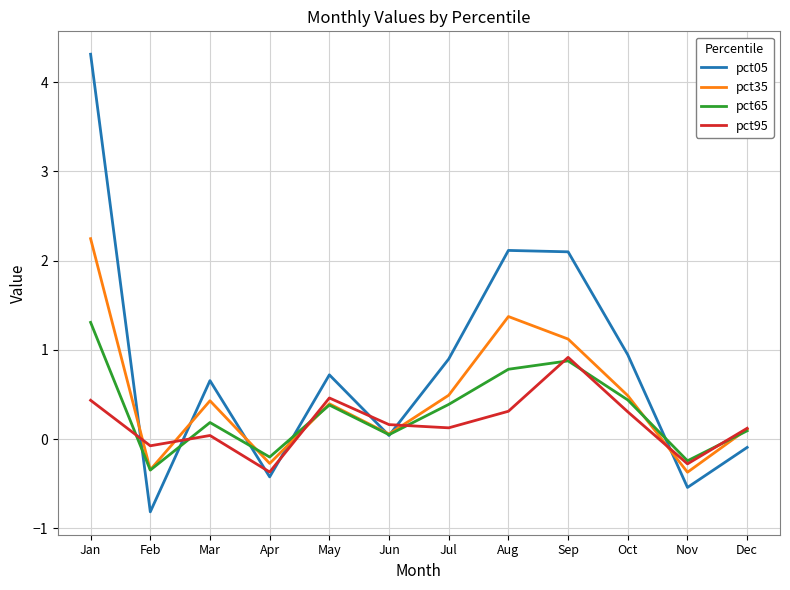

What is the lowest value of the pct35 series?

-0.4